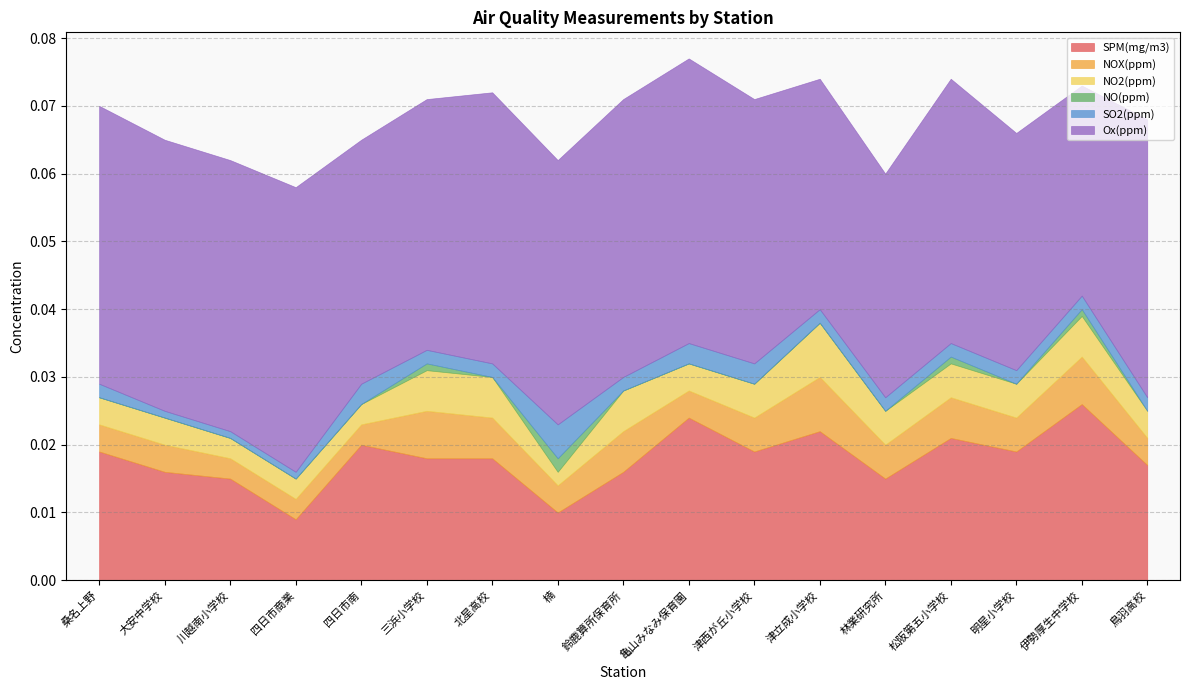

The NO(ppm) series shows 0.0 at 津立成小学校. True or false?

True